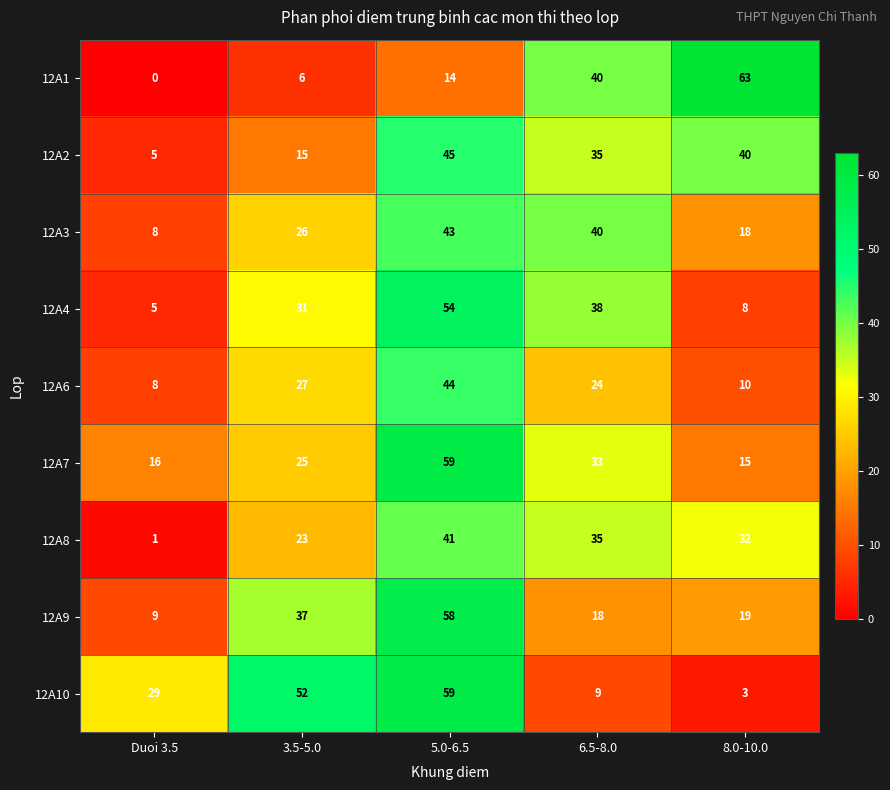

Read the 12A1 value at 8.0-10.0, to the nearest 5.

65